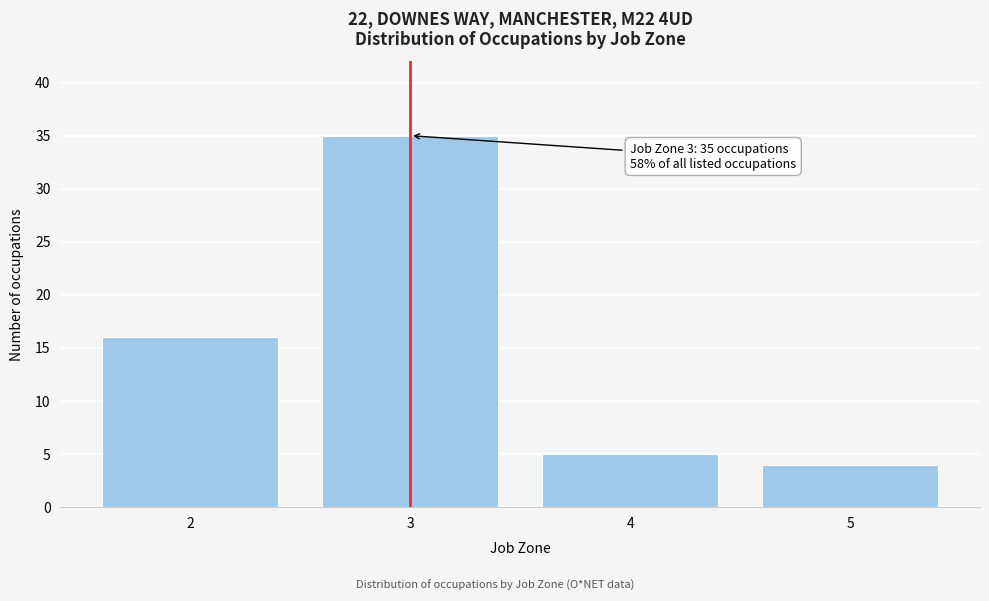

Reading right to left, extract all data points from this chart.

5=4	4=5	3=35	2=16